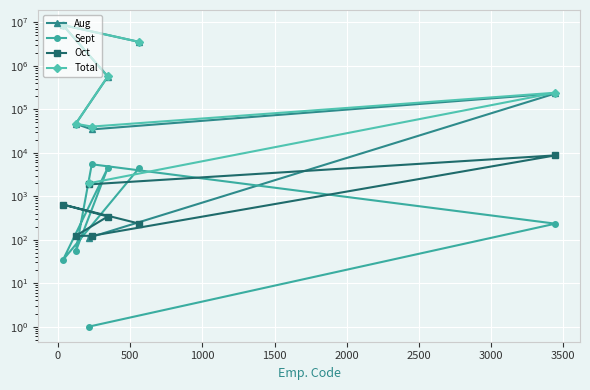

True or false: Total has more than 1 points higher than both neighbors.

True